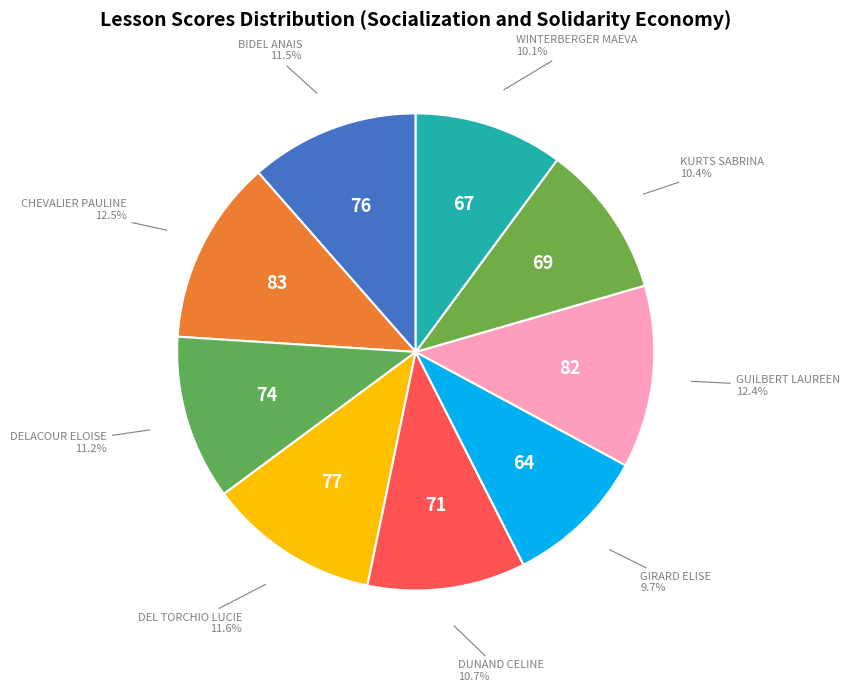

Which category has the biggest portion of the pie?

CHEVALIER PAULINE